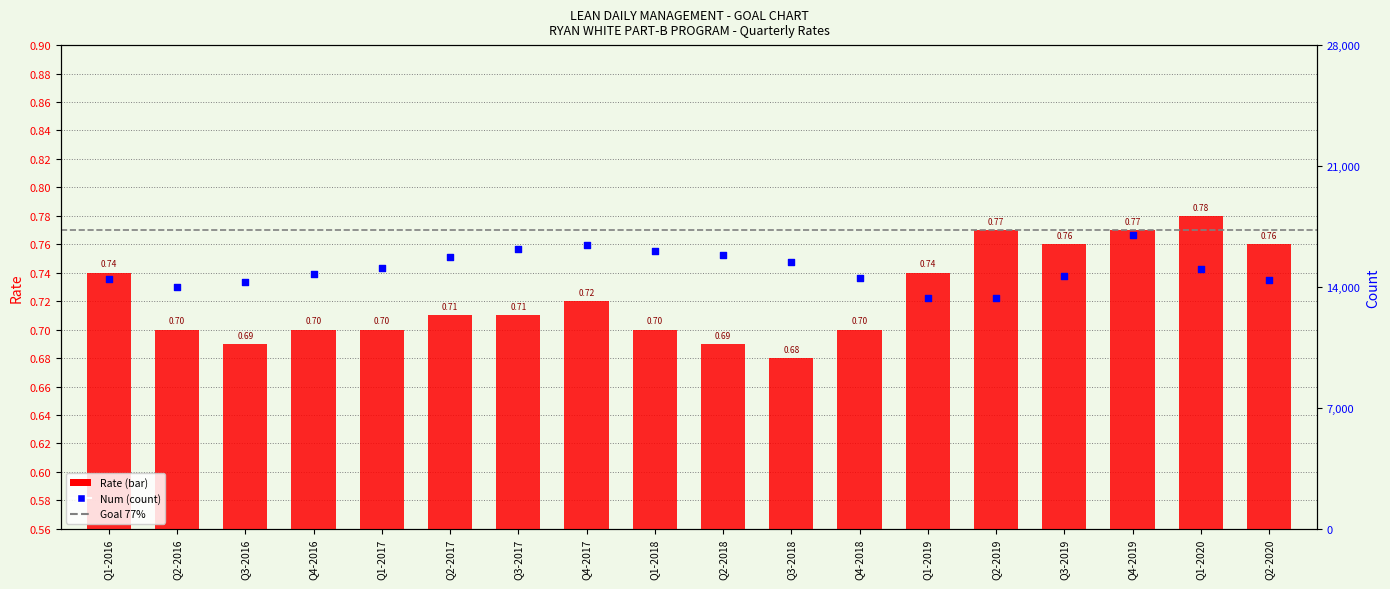

Which series has the largest total across all categories?

Num